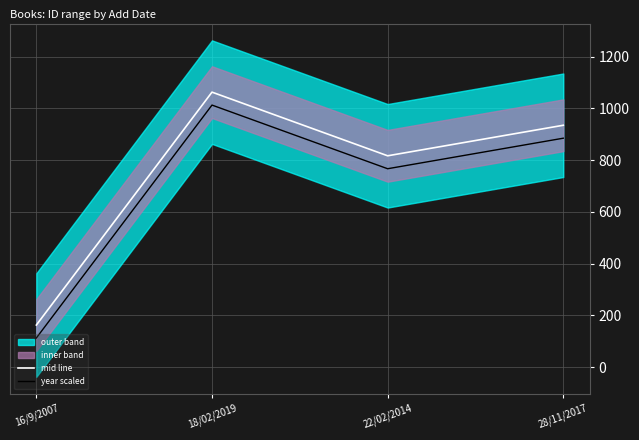

Where is mid line nearest to the value 613?

22/02/2014